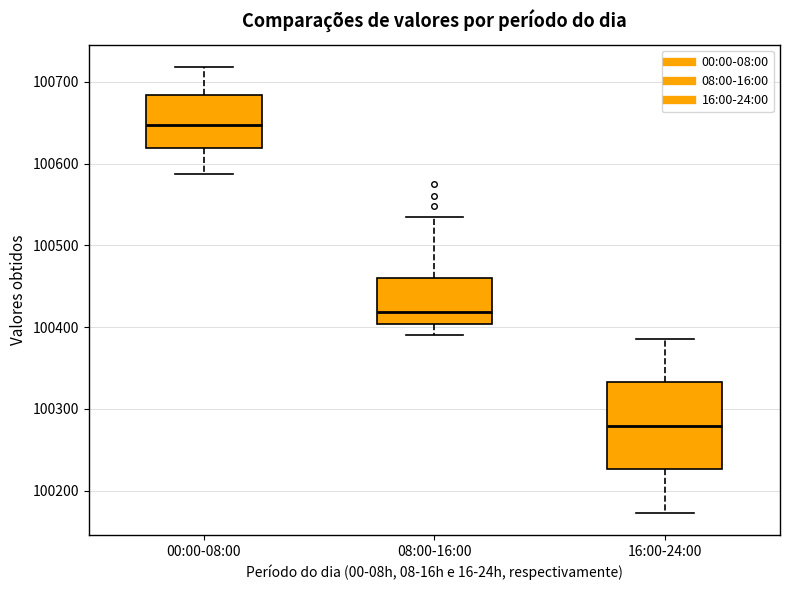

Which box has the lowest median line?

16:00-24:00